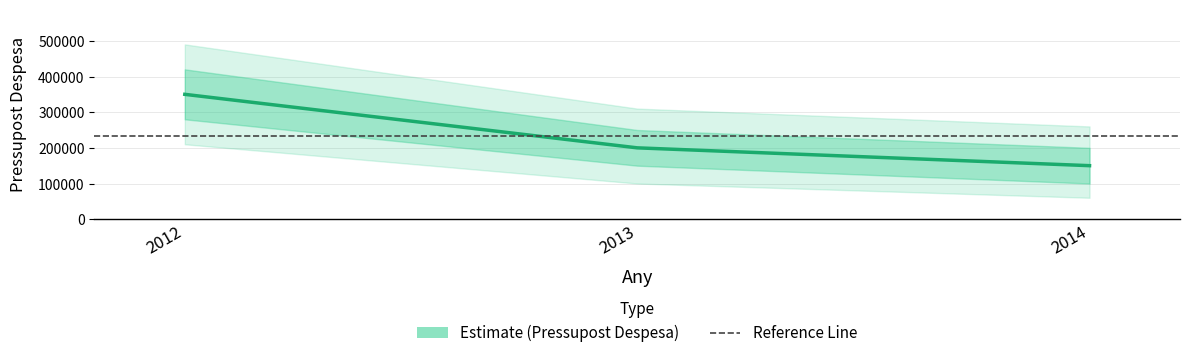

Reading left to right, extract all data points from this chart.

350000	200000	150000